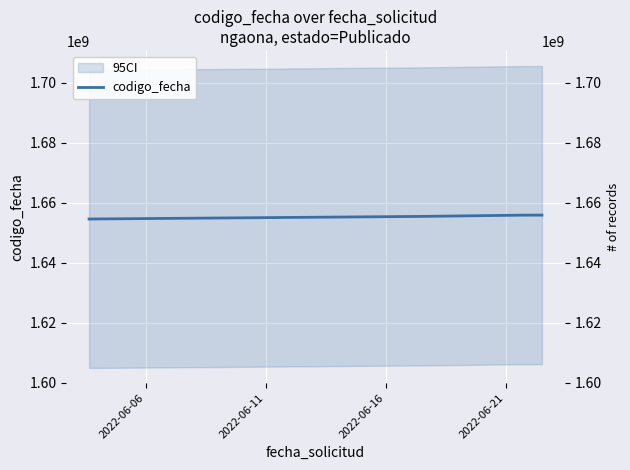

List the labels in order of value, smallest first.

2022-06-06, 2022-06-11, 2022-06-16, 2022-06-21